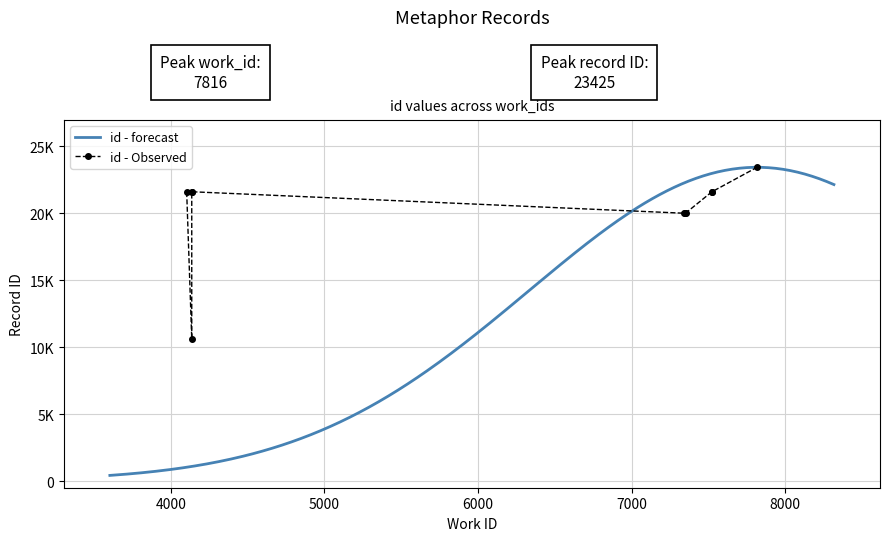

At which label is the value closest to 17024?

7343